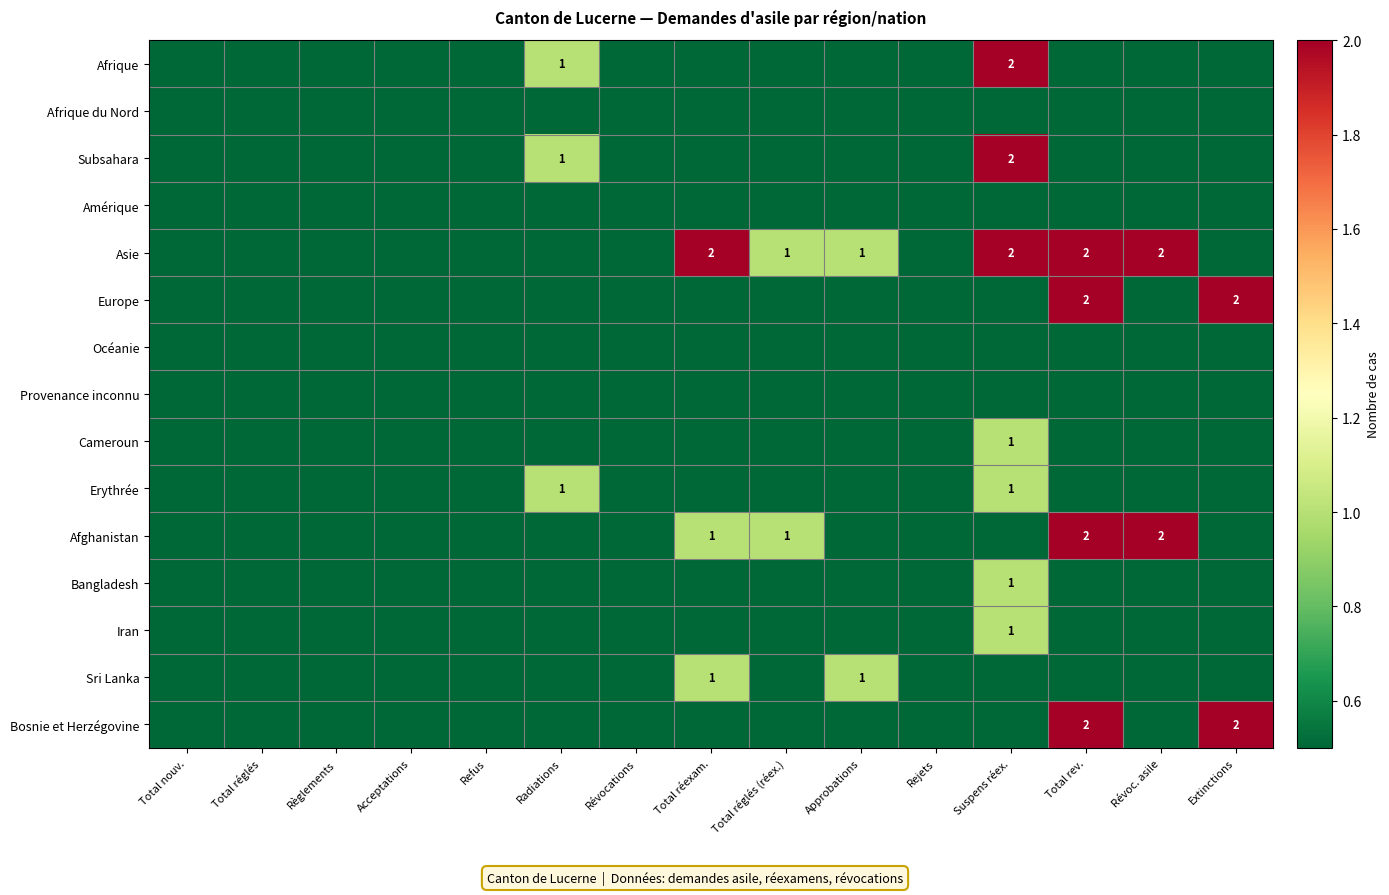

The value of Europe at Total rev. is 2. True or false?

True